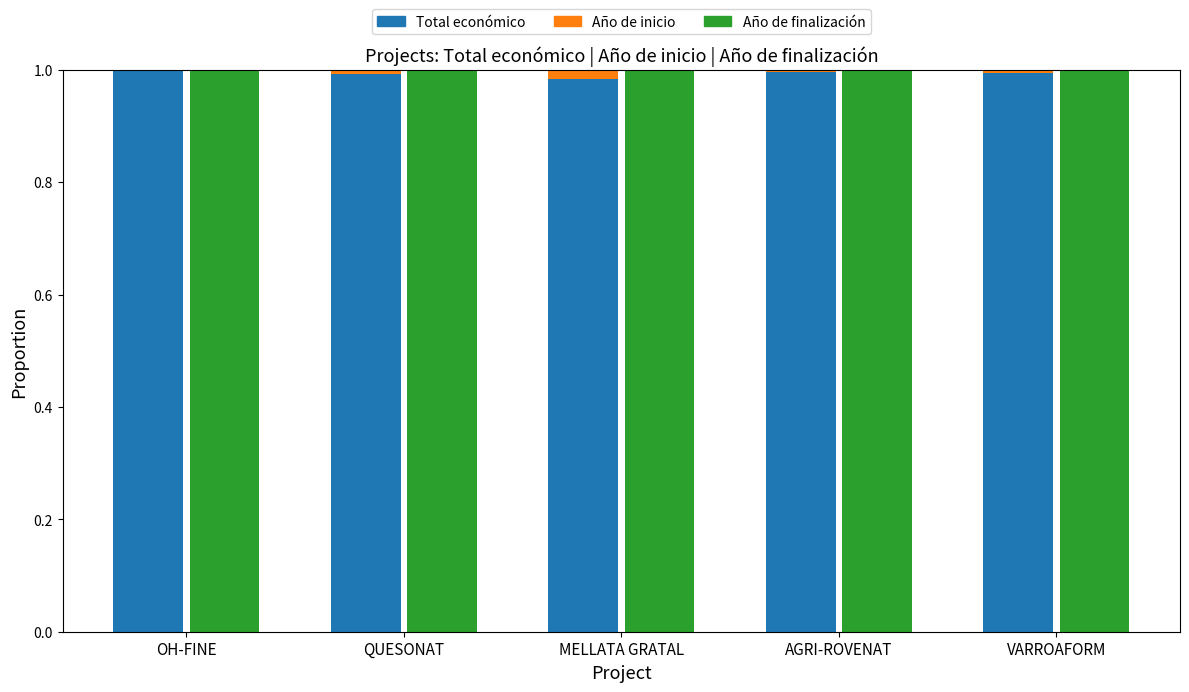

What position from the left is AGRI-ROVENAT?

4